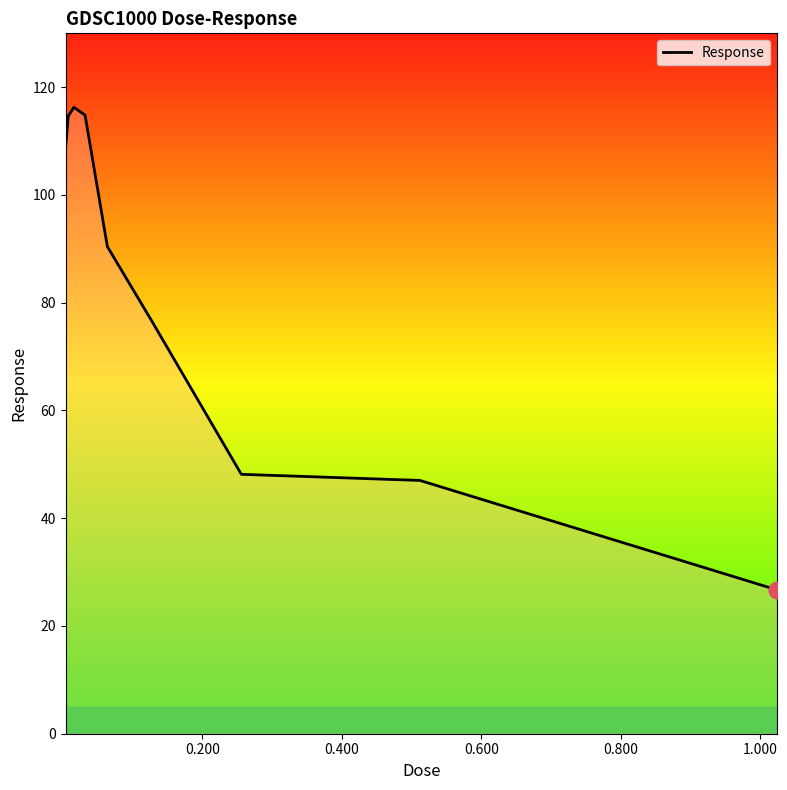

What is the maximum value shown in the chart?

116.3